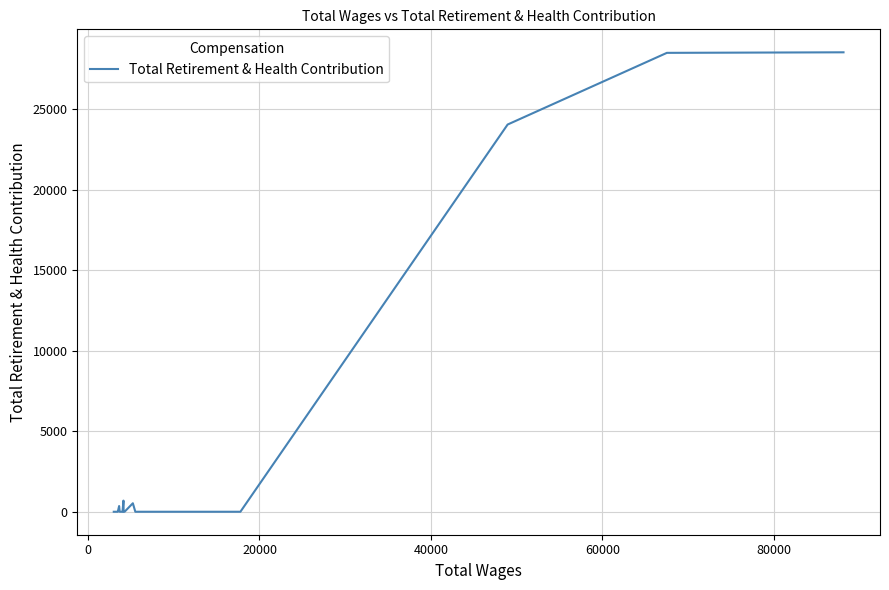

How many positive values are there?

6